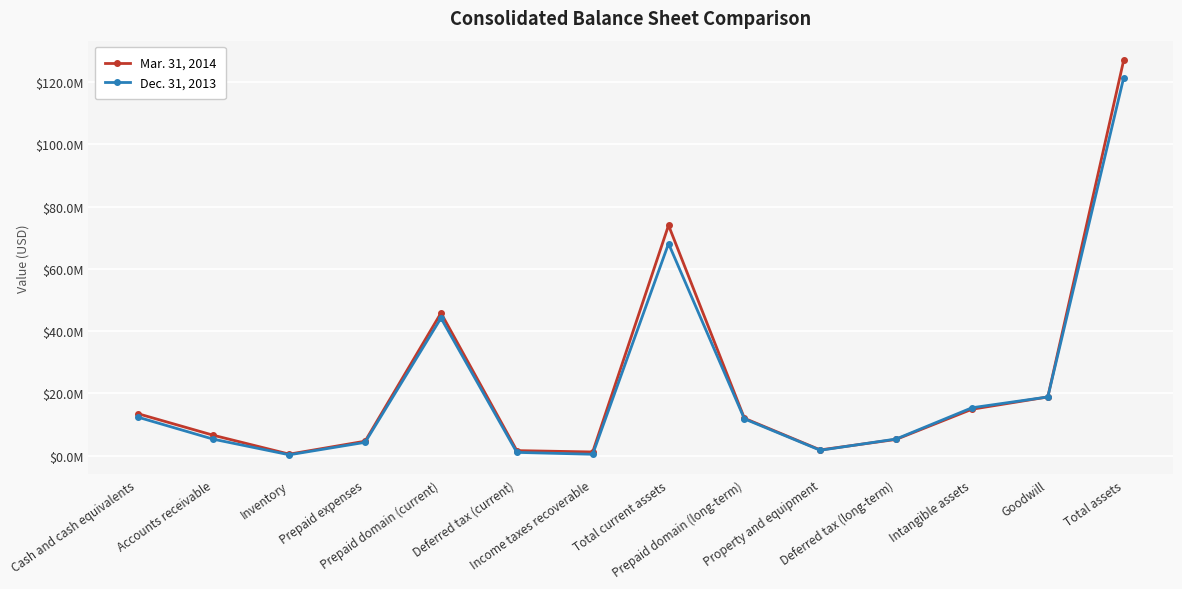

Reading left to right, transcribe all the data shown in this chart.

Mar. 31, 2014: Cash and cash equivalents=13537252	Accounts receivable=6568324	Inventory=509433	Prepaid expenses=4675875	Prepaid domain (current)=45831314	Deferred tax (current)=1648178	Income taxes recoverable=1210117	Total current assets=73980493	Prepaid domain (long-term)=12032539	Property and equipment=1873124	Deferred tax (long-term)=5242356	Intangible assets=14931888	Goodwill=18873127	Total assets=126933527
Dec. 31, 2013: Cash and cash equivalents=12418888	Accounts receivable=5305403	Inventory=309686	Prepaid expenses=4309039	Prepaid domain (current)=44209591	Deferred tax (current)=1081526	Income taxes recoverable=475889	Total current assets=68110022	Prepaid domain (long-term)=11838579	Property and equipment=1757836	Deferred tax (long-term)=5370037	Intangible assets=15403228	Goodwill=18873127	Total assets=121352829